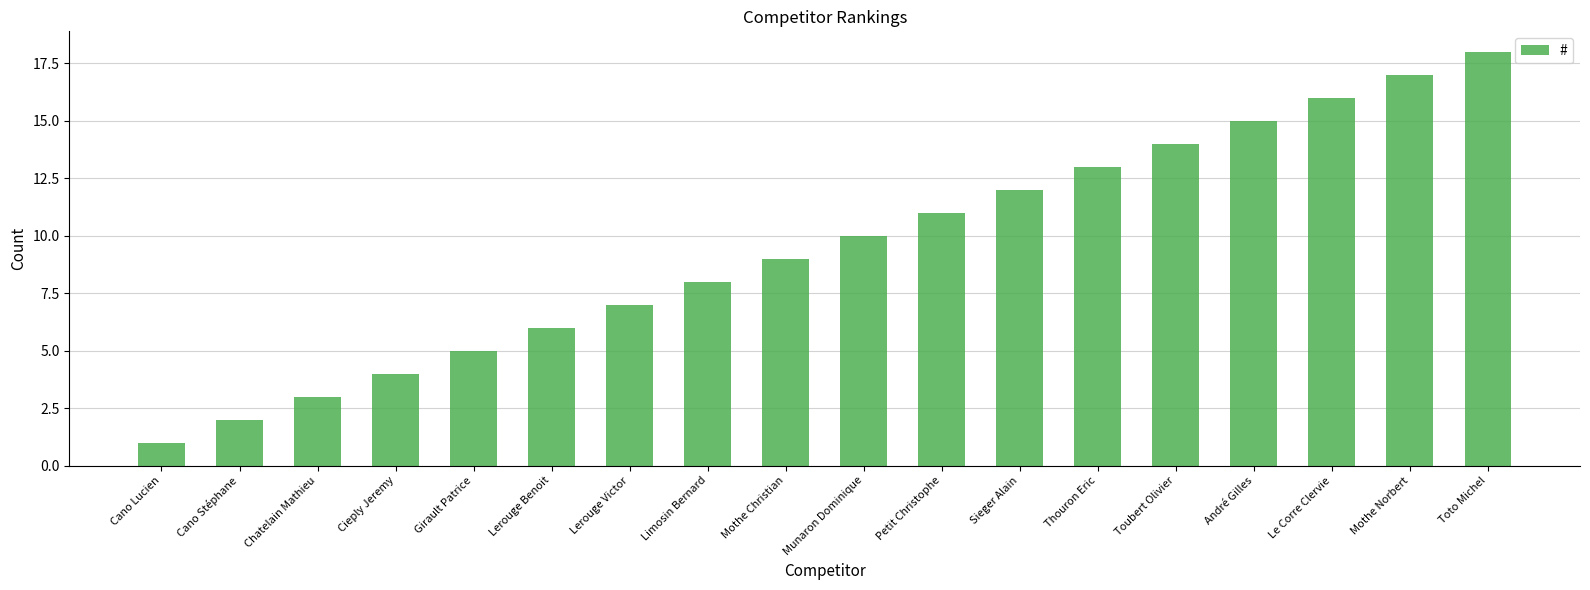

Count the number of categories in the chart.

18